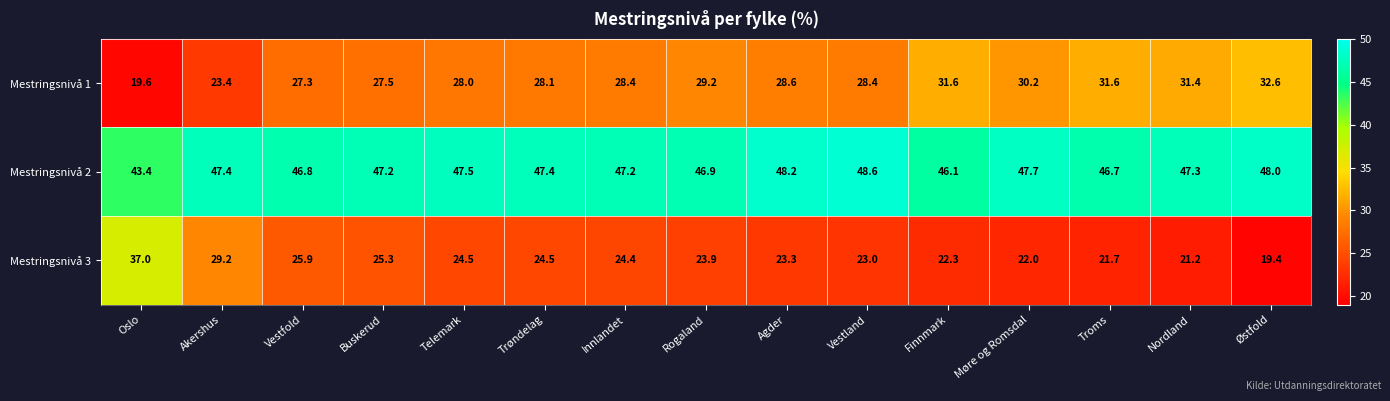

How many distinct data groups are displayed?

3